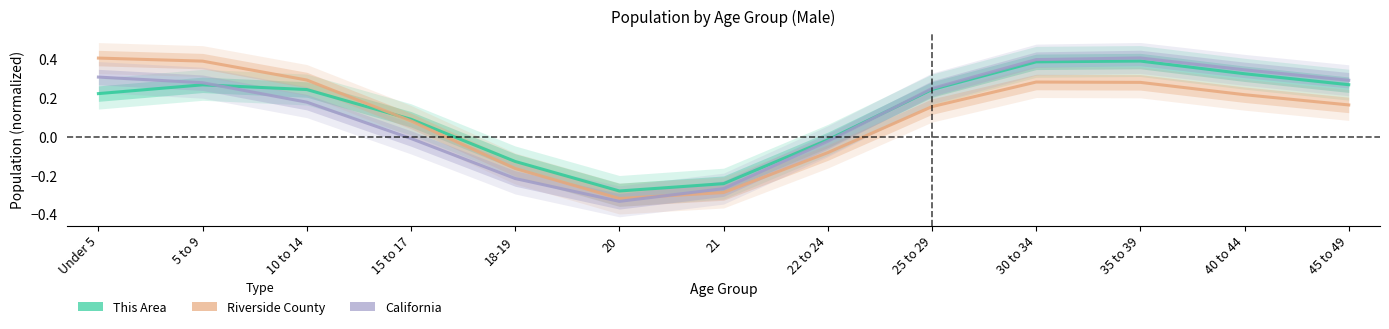

What is the difference between the highest and lowest values at 15 to 17?

0.1